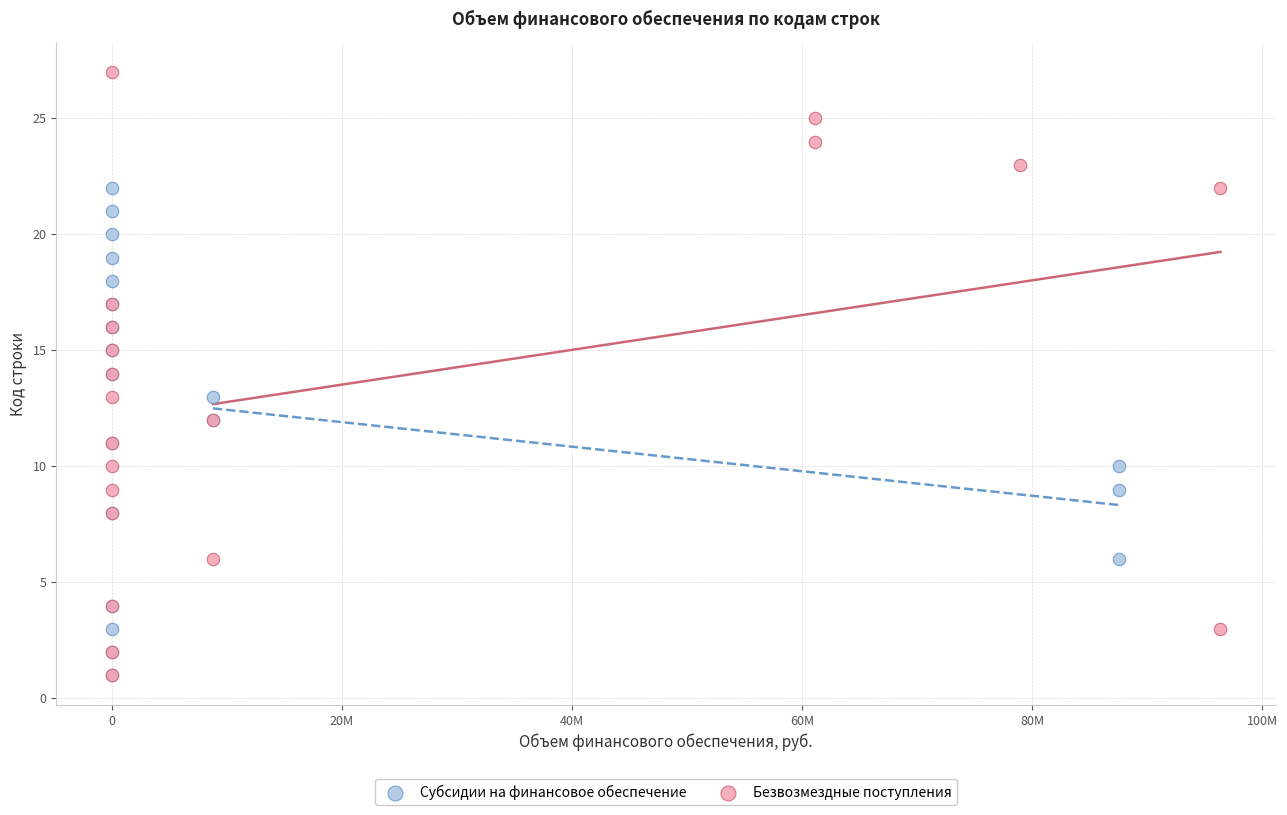

Which series has the largest Y range (max minus min)?

Безвозмездные поступления